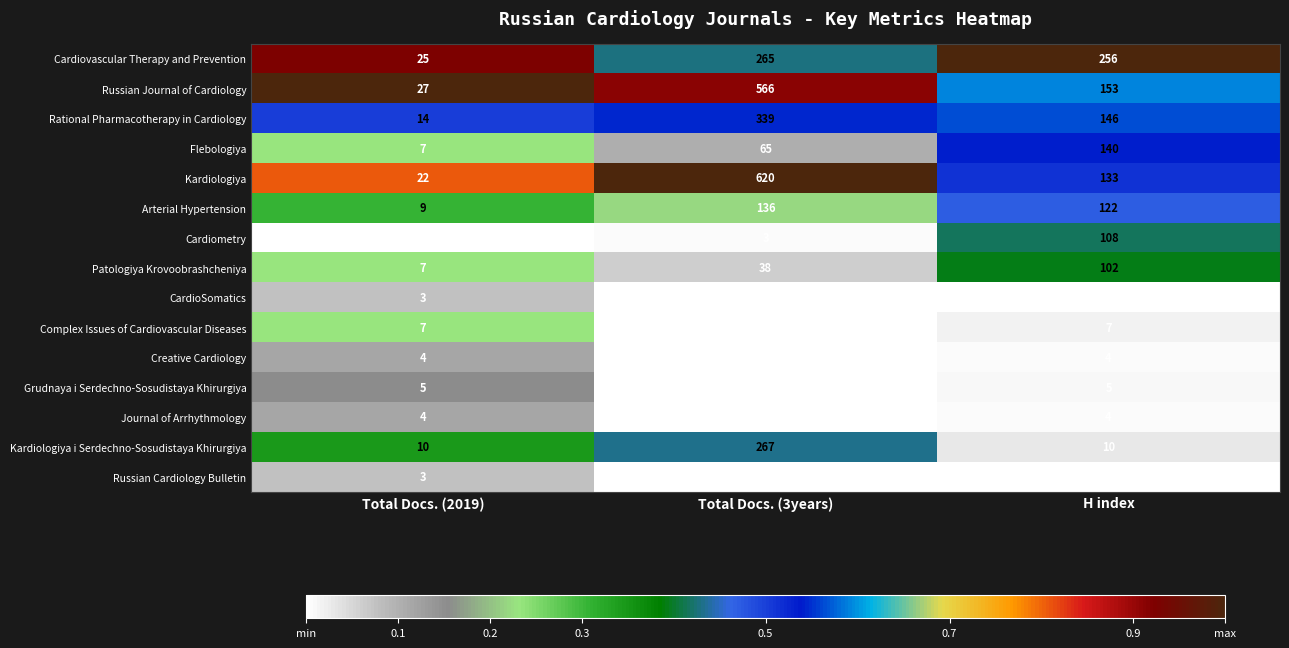

The Creative Cardiology series shows 2 at Total Docs. (2019). True or false?

False